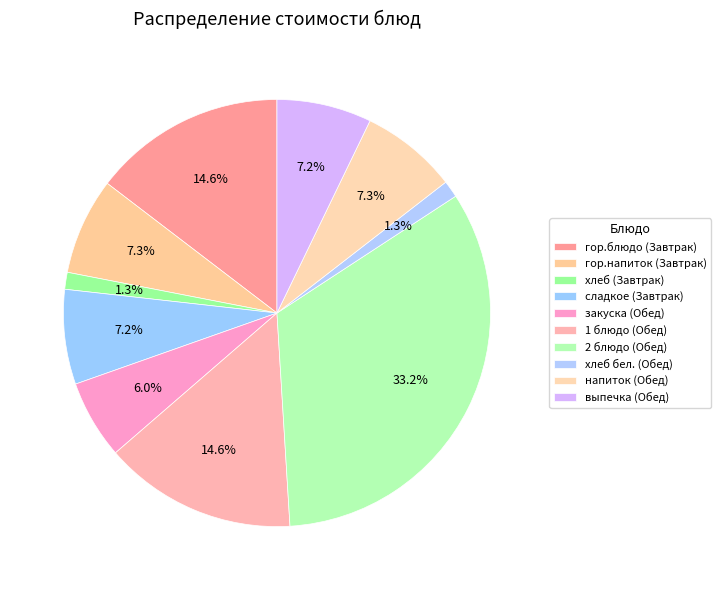

Which slice is the largest?

2 блюдо (Обед)